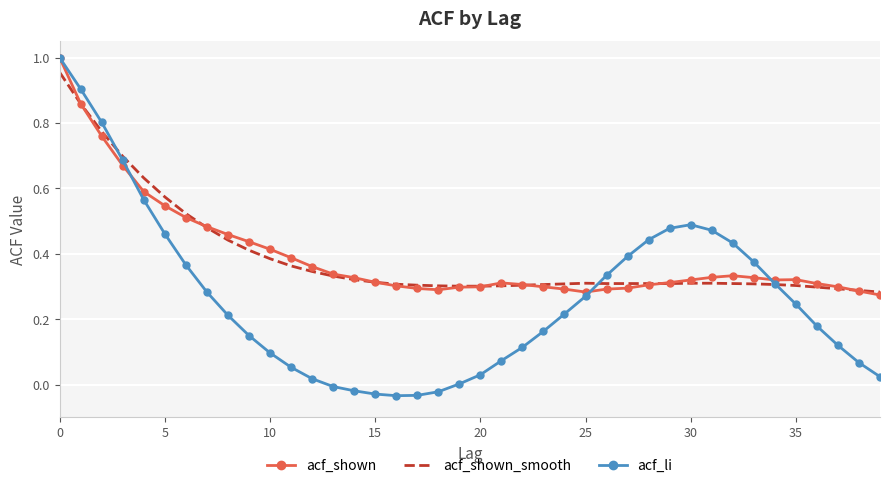

Which series has the largest range (max minus min)?

acf_li